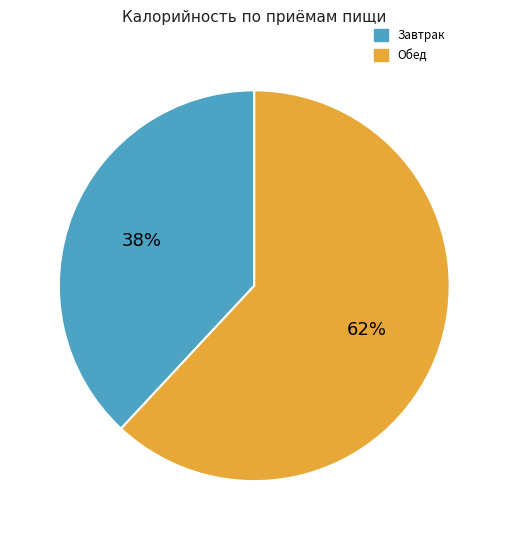

To the nearest percent, what is the combined percentage of Завтрак and Обед?

100%